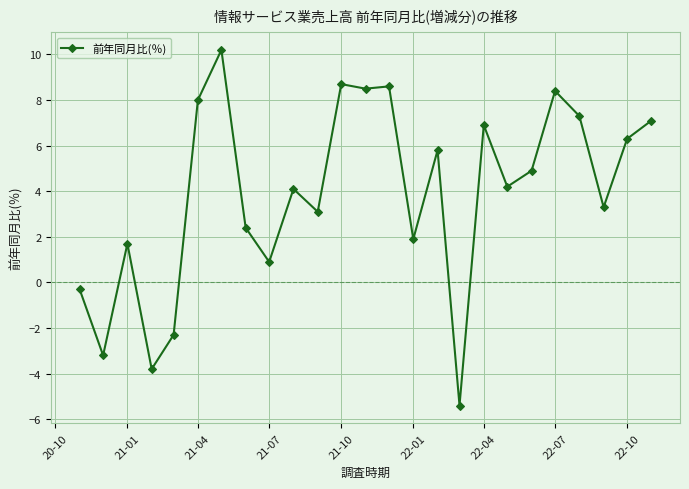

What is the greatest value displayed?

10.2